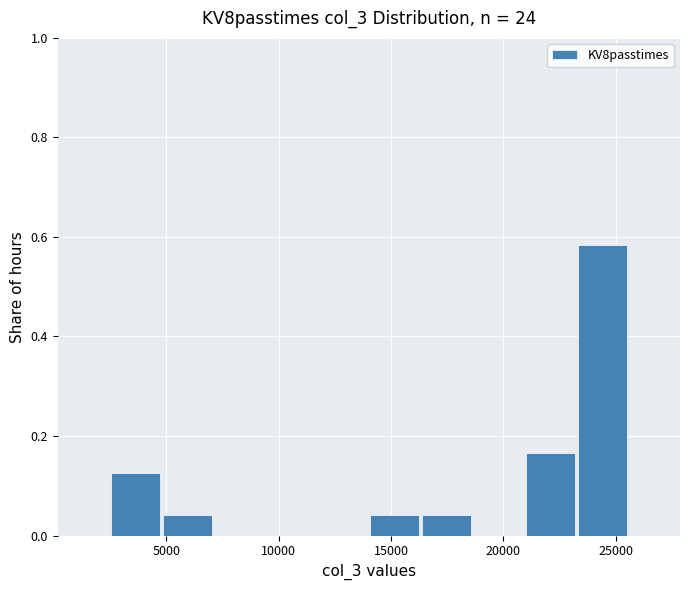

Over which range of the x-axis is the bar tallest?

23000 to 25500